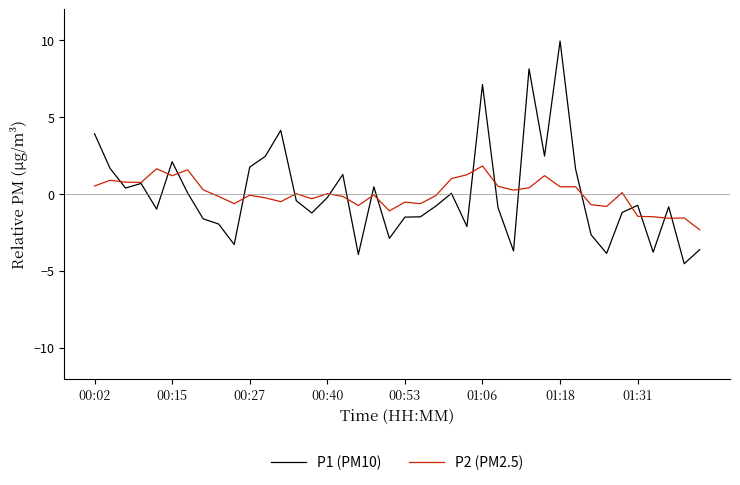

What is the maximum value shown in the chart?

9.9